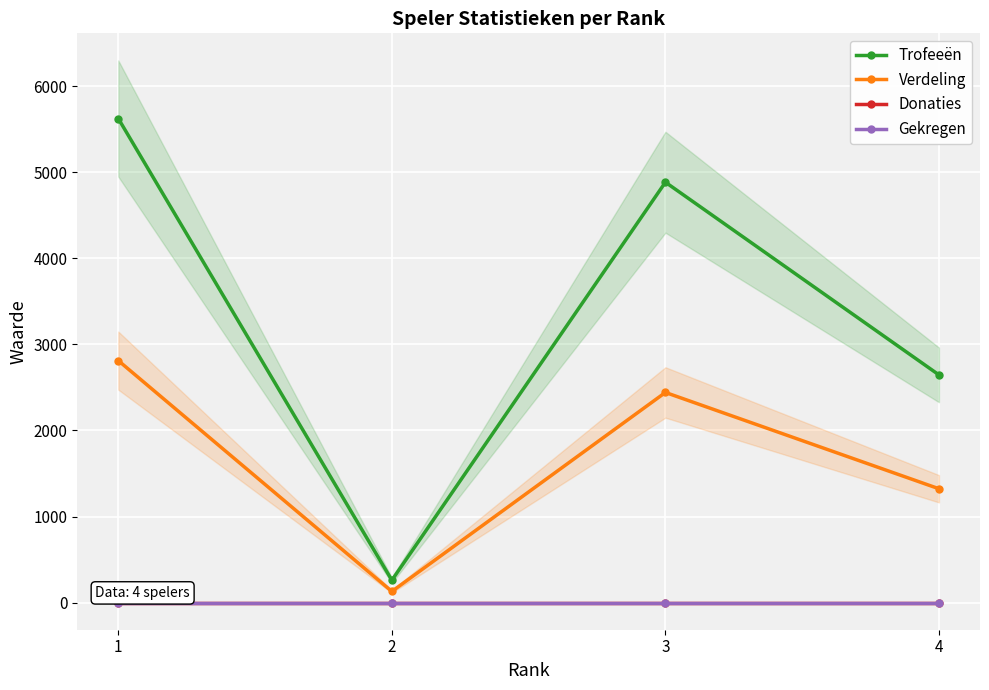

Does the chart display data point markers on the line(s)?

Yes